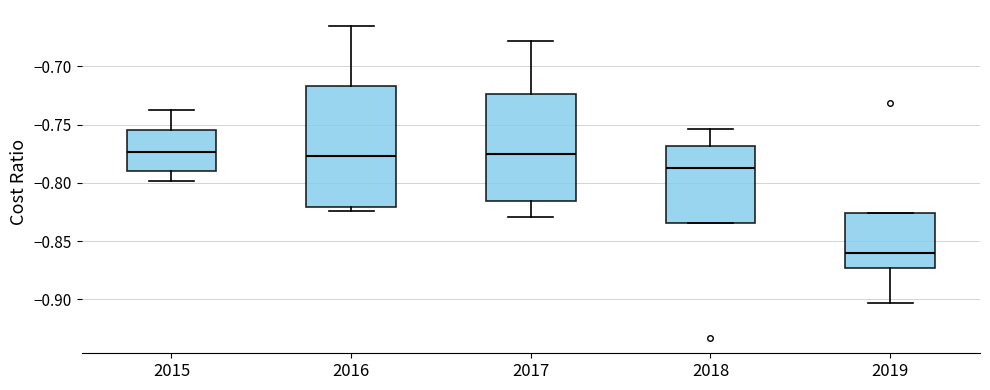

Which box is the tallest, from its lower edge to its upper edge?

2016